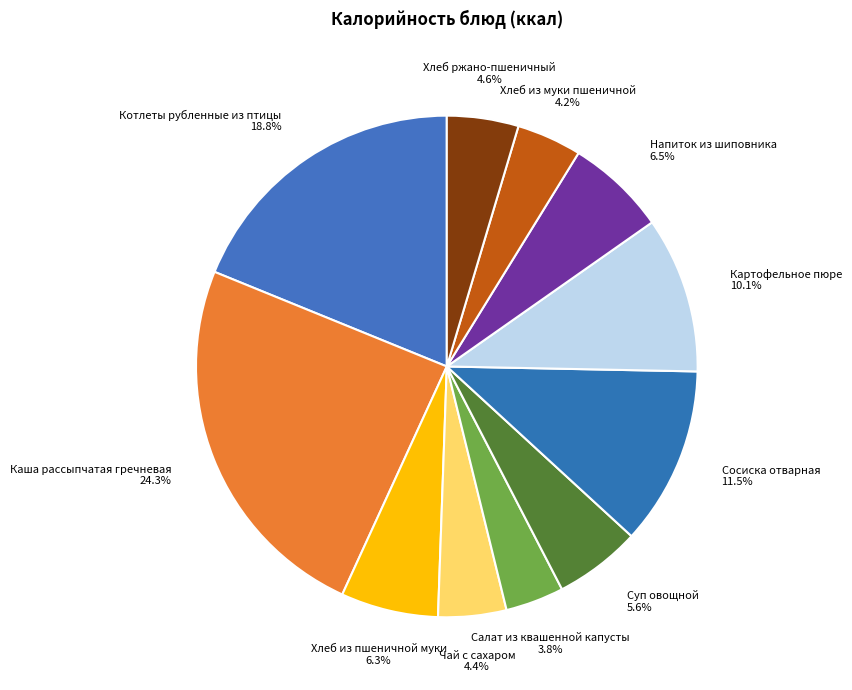

How many slices are in this pie chart?

11